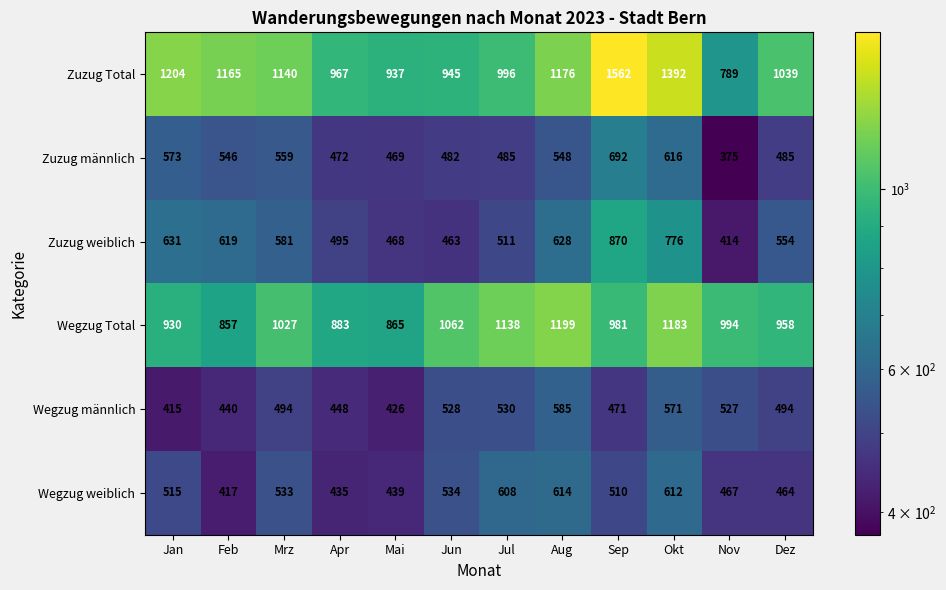

Rank the series by their maximum value, from lowest to highest.

Wegzug männlich, Wegzug weiblich, Zuzug männlich, Zuzug weiblich, Wegzug Total, Zuzug Total